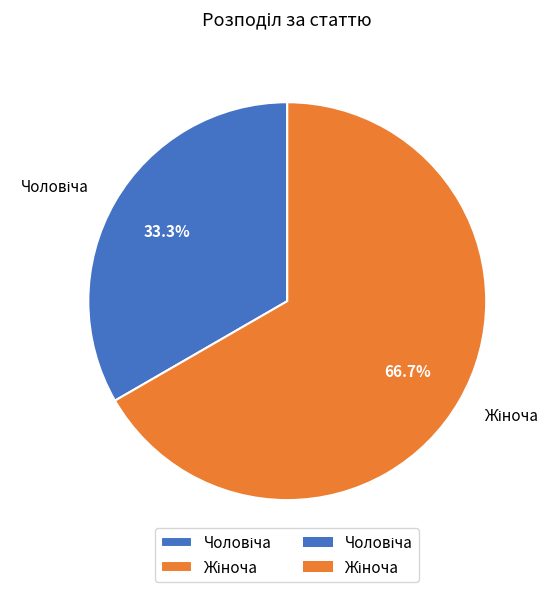

Is there any slice that represents more than half of the pie?

Yes